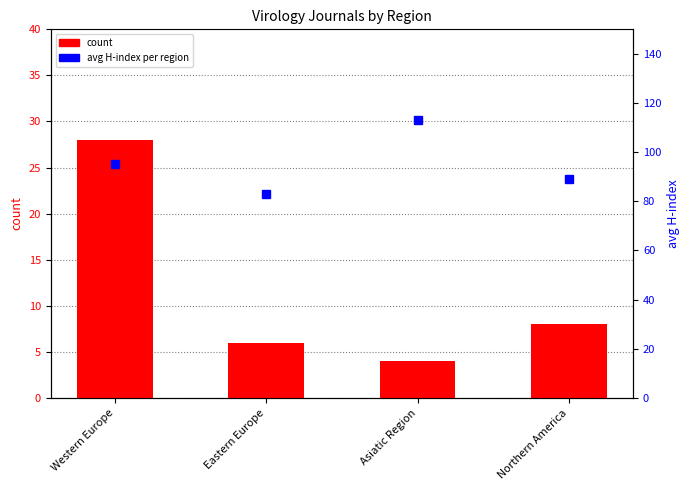

The value of count at Western Europe is 41. True or false?

False